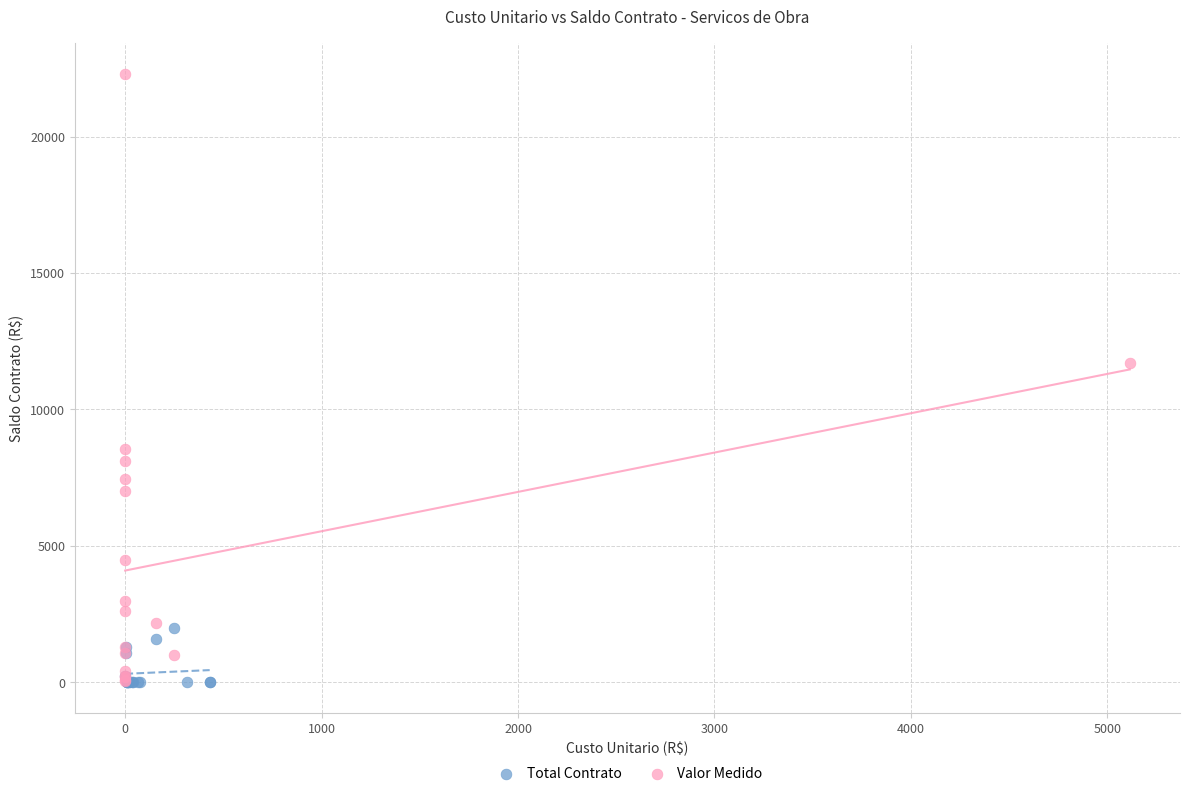

Which series has the largest Y range (max minus min)?

Valor Medido